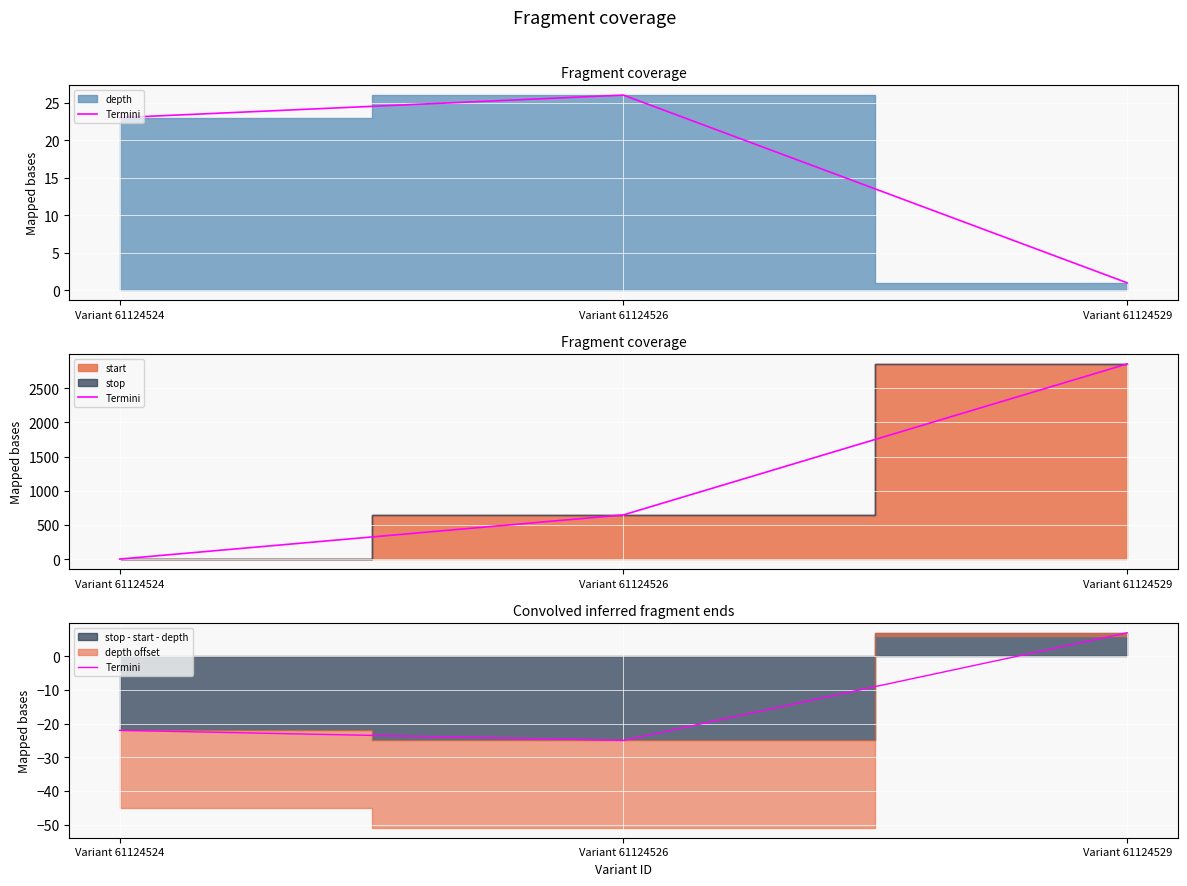

List the labels in order of value, smallest first.

Variant 61124526, Variant 61124524, Variant 61124529